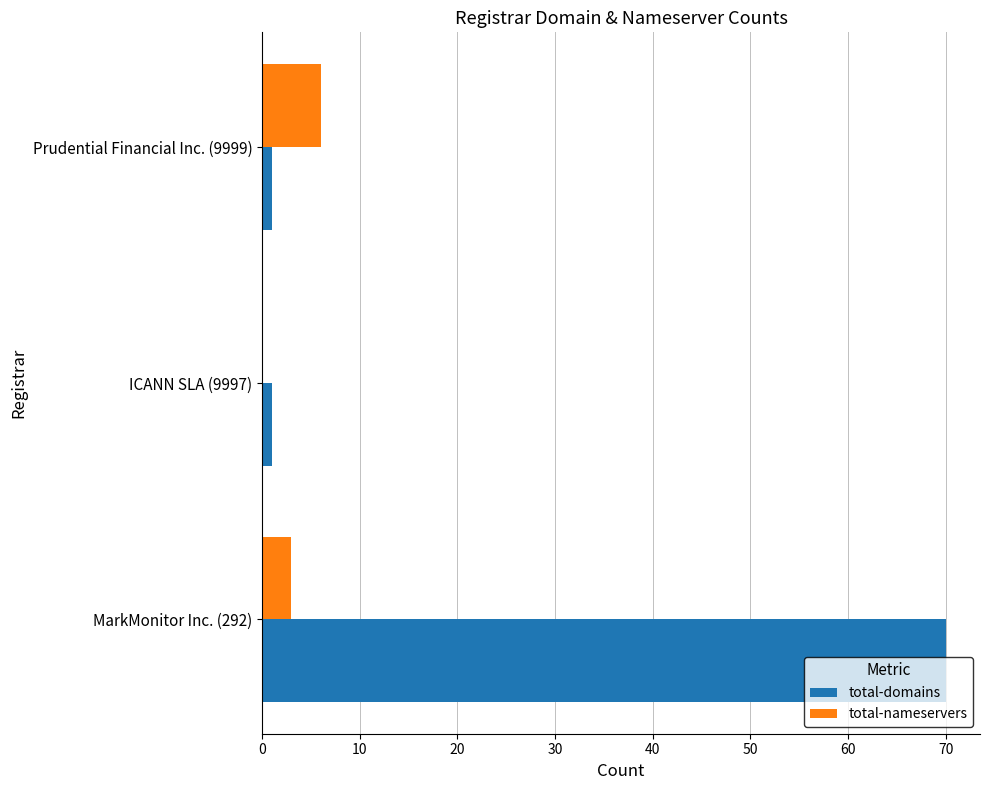

The total-domains series shows 70 at MarkMonitor Inc. (292). True or false?

True